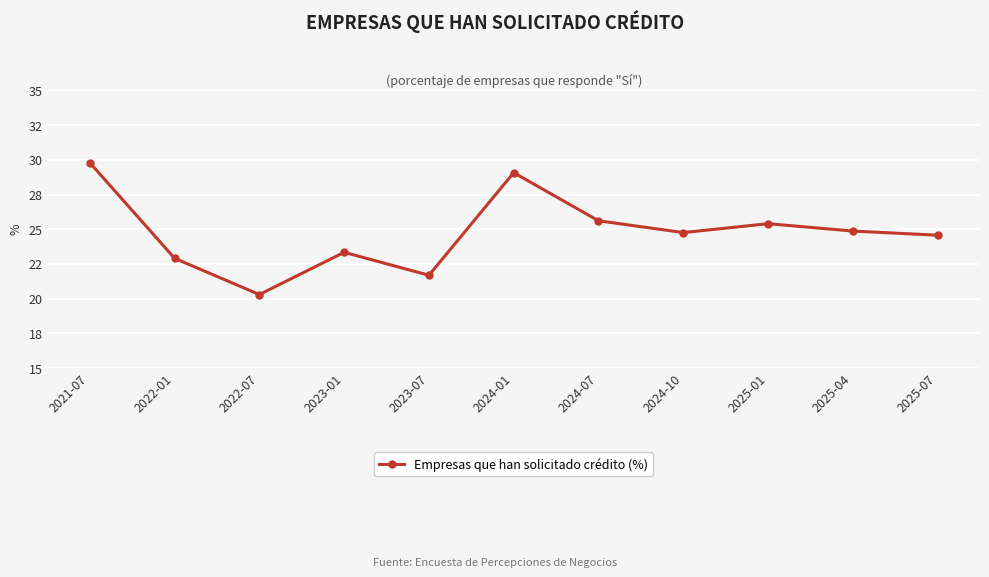

What is the smallest value displayed?

20.3